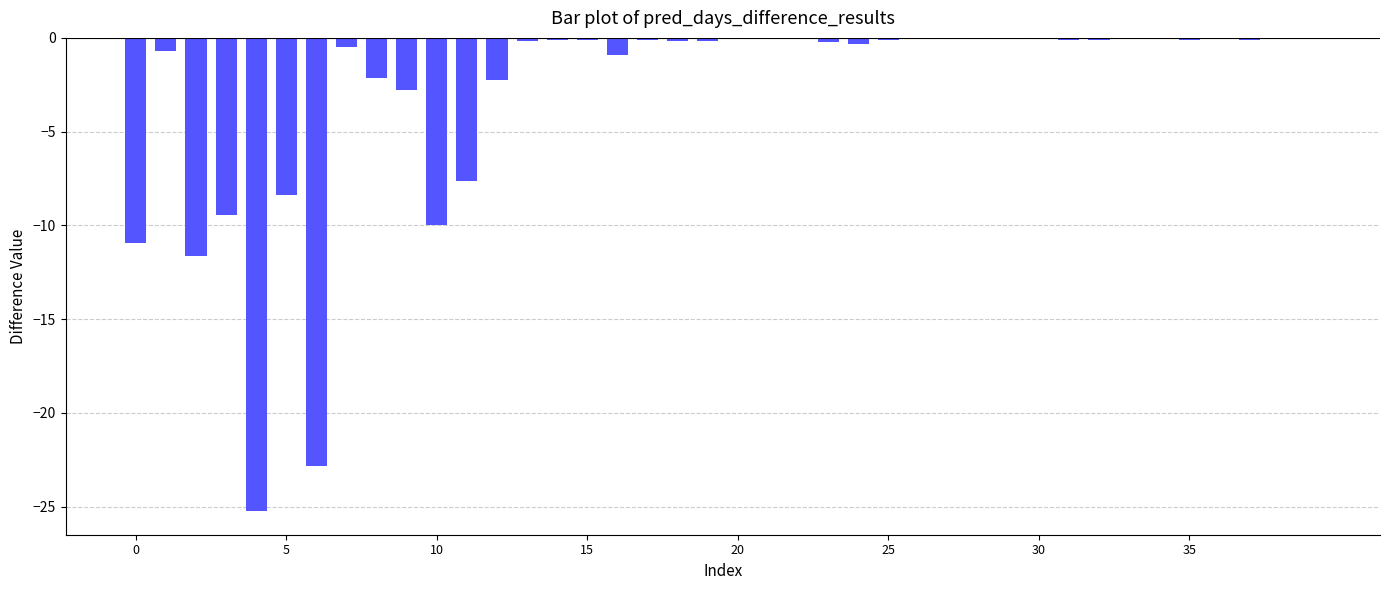

What is the sum of all values?

-117.7